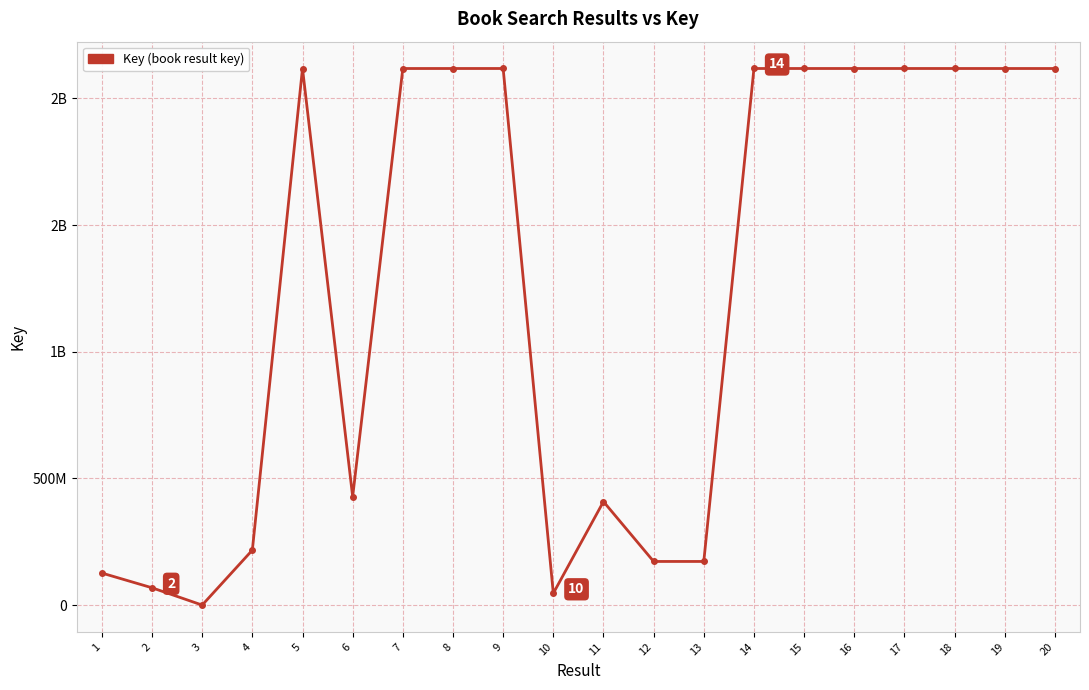

Is it true that the value at 16 is 2117904821?

True